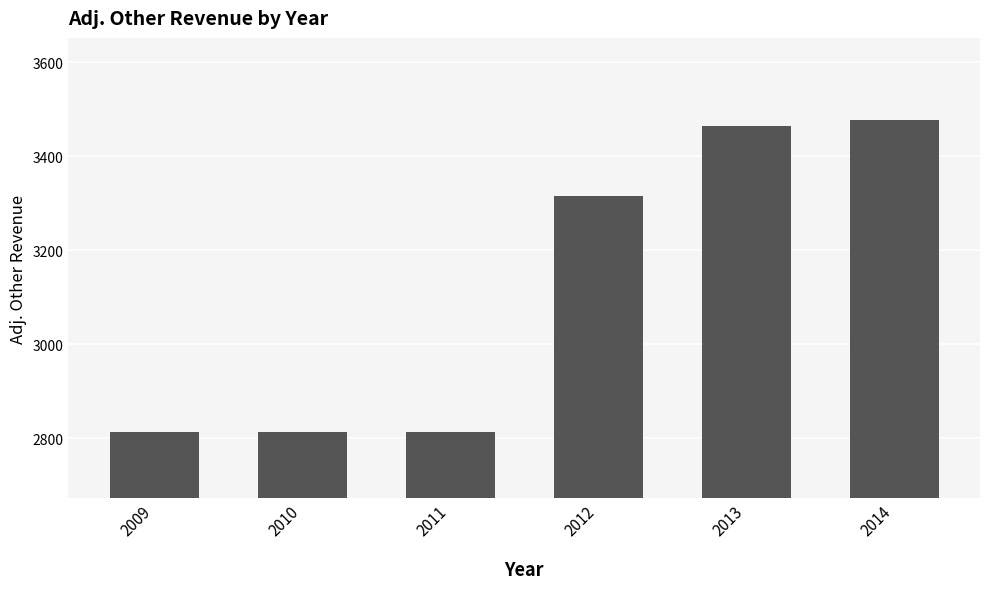

Approximately how many times larger is the value at 2011 compared to 2010?

1.0